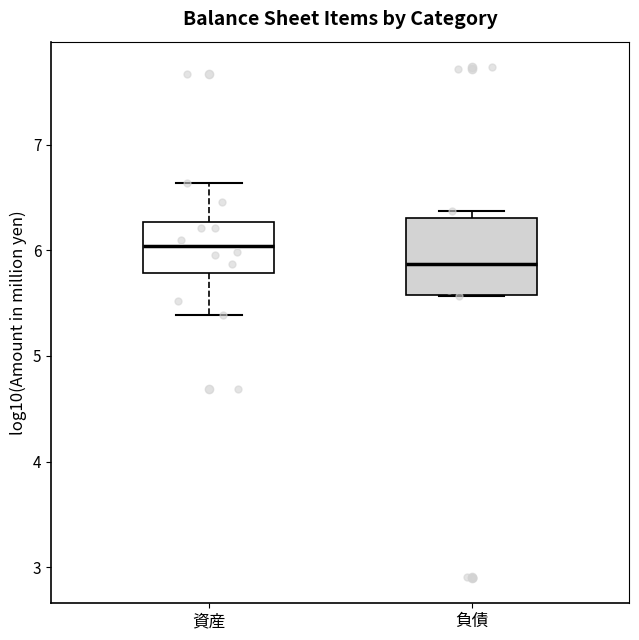

Reading left to right, read every box against the y-axis: the position of its median line, the range the box covers, and the ends of its whiskers. The values are not printed on the chart, so give them approximately, as read against the axis.

資産: median 6.0, box 5.8 to 6.3, whiskers 5.4 to 6.6
負債: median 5.9, box 5.6 to 6.3, whiskers 5.6 to 6.4